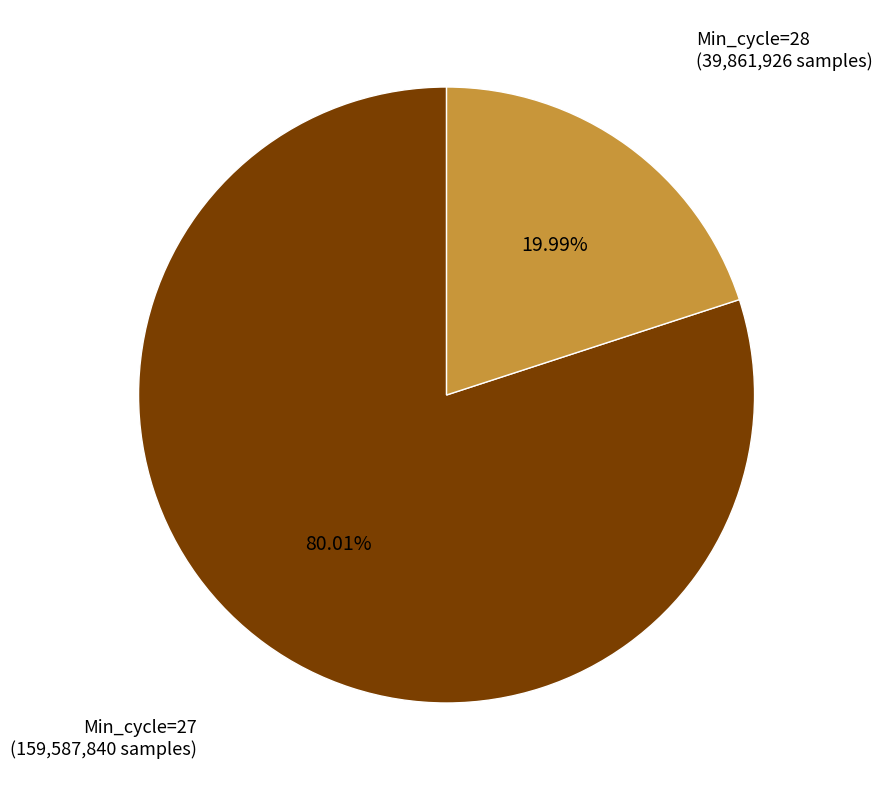

Does any single category account for the majority?

Yes